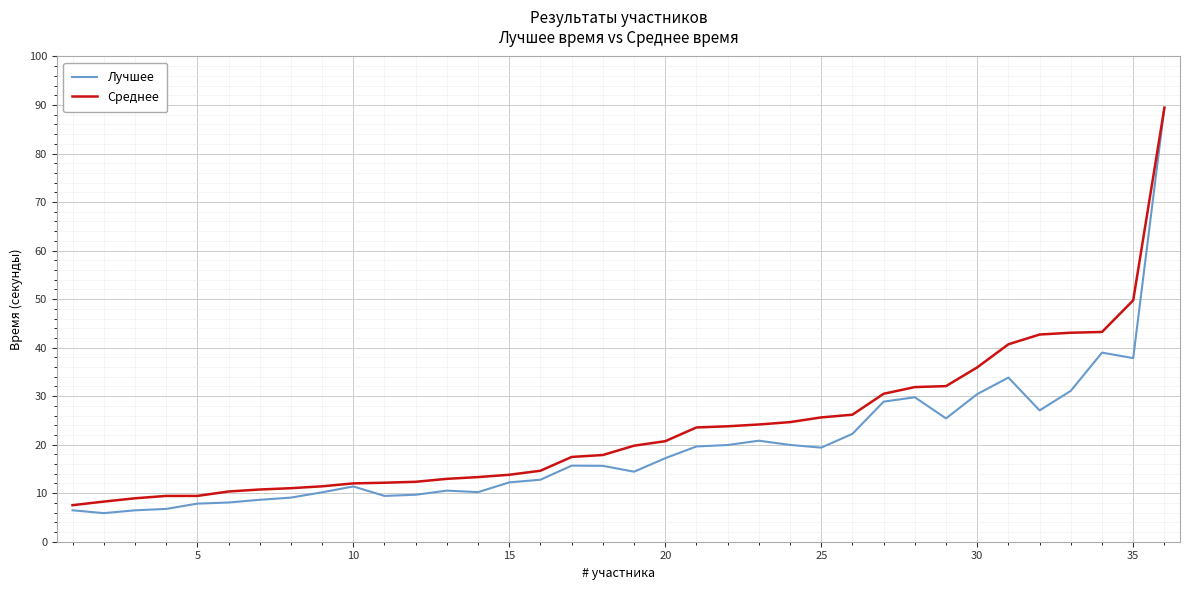

What is the maximum value shown in the chart?

89.5